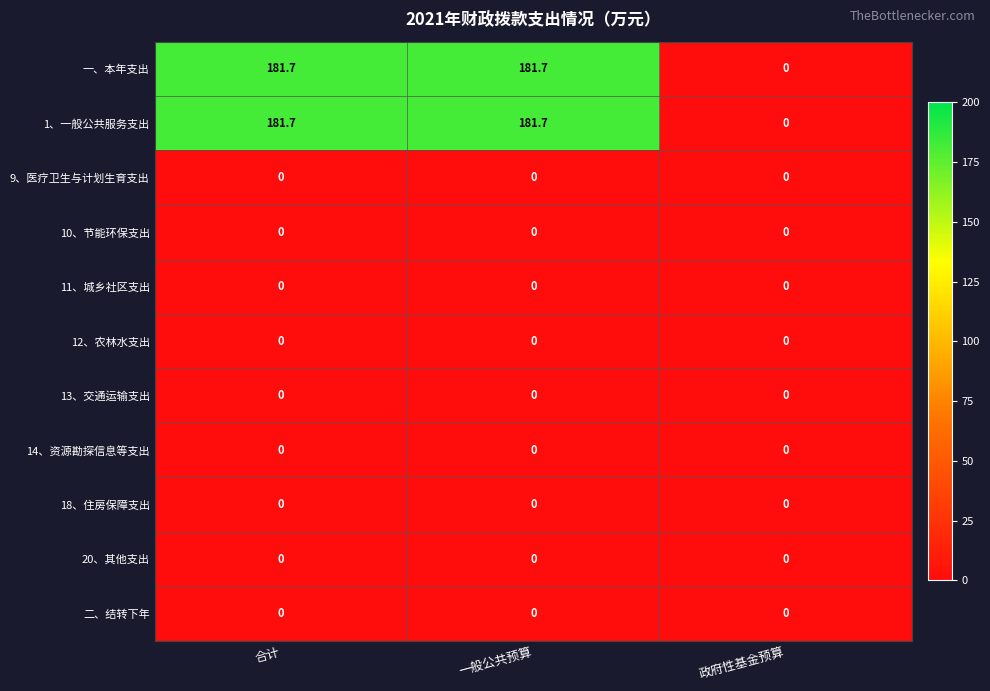

How many series are shown in this chart?

11